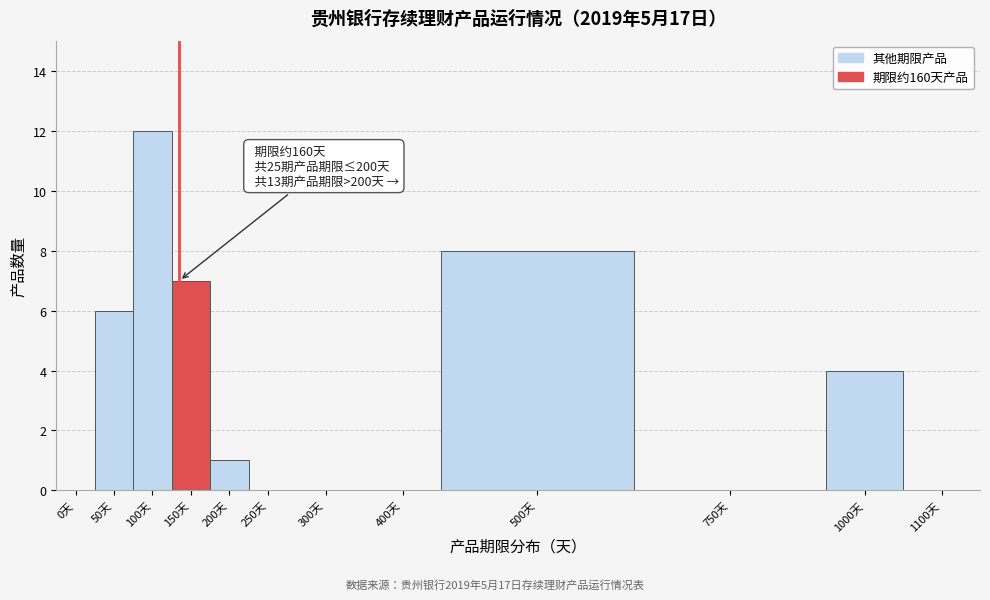

Reading left to right, extract all data points from this chart.

0天=0	50天=6	100天=12	150天=7	200天=1	250天=0	300天=0	400天=0	500天=8	750天=0	1000天=4	1100天=0